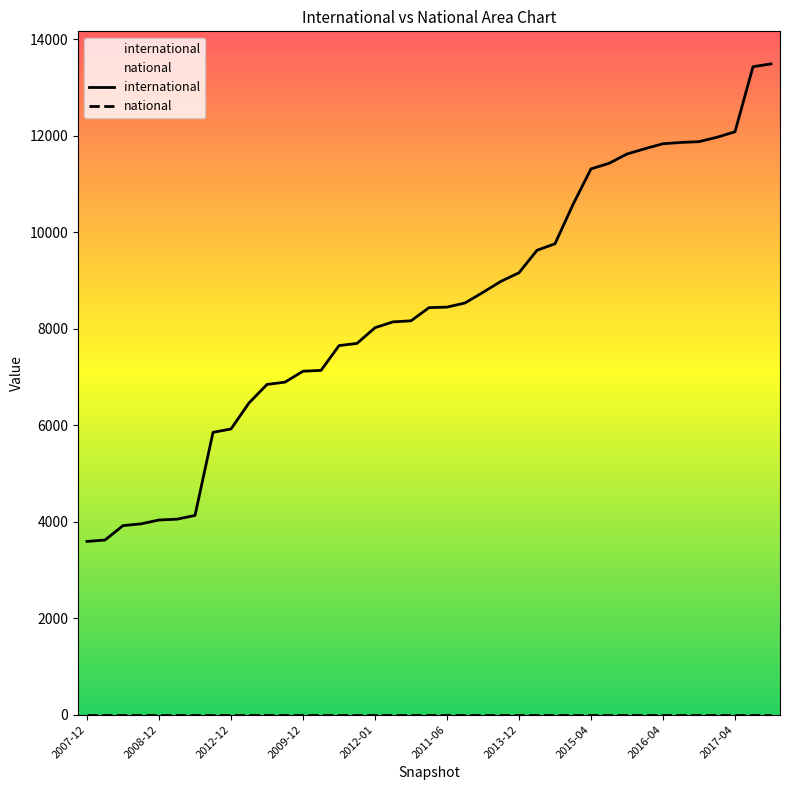

What is the total value across all series at 2015-04?

11314